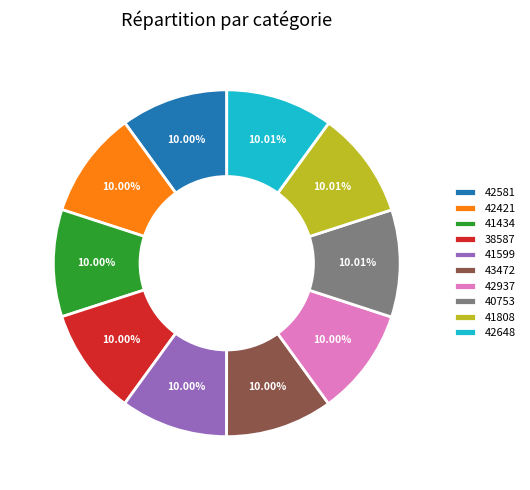

Is there any slice that represents more than half of the pie?

No